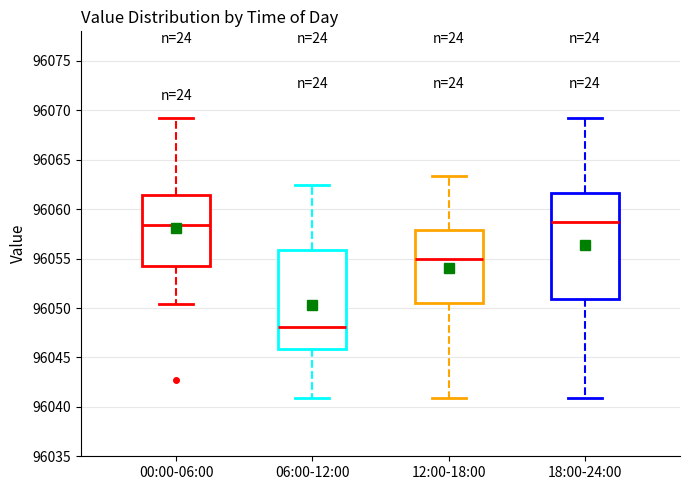

Reading left to right, transcribe this box plot: for each box, give where its median line is, the range the box spans, and where its two whiskers end, as read against the y-axis. The values are not printed on the chart, so give them approximately, as read against the axis.

00:00-06:00: median 96058.5, box 96054.5 to 96061.5, whiskers 96050.5 to 96069.5
06:00-12:00: median 96048.0, box 96046.0 to 96056.0, whiskers 96041.0 to 96062.5
12:00-18:00: median 96055.0, box 96050.5 to 96058.0, whiskers 96041.0 to 96063.5
18:00-24:00: median 96058.5, box 96051.0 to 96061.5, whiskers 96041.0 to 96069.5